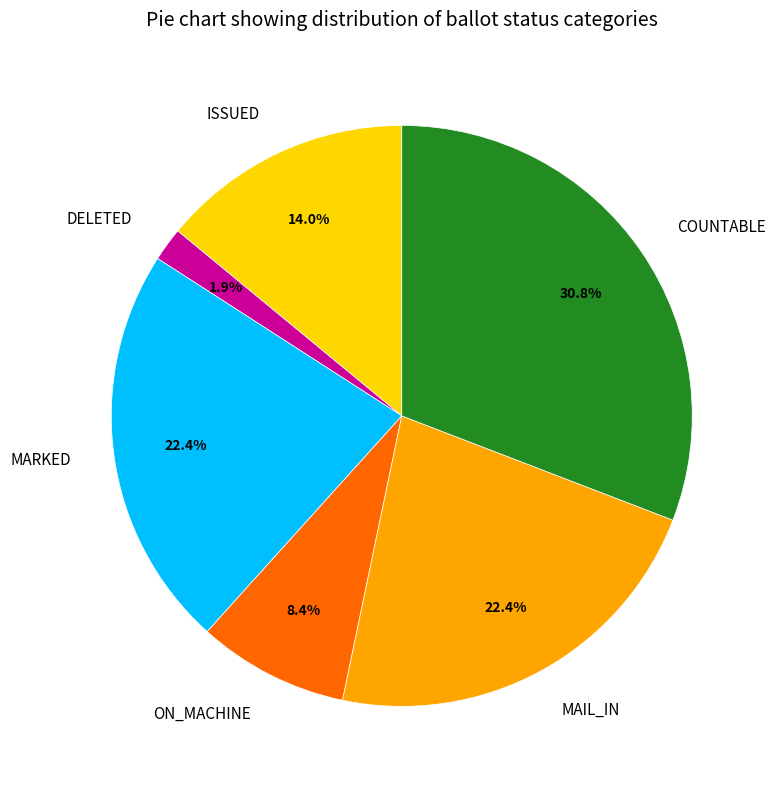

Between MARKED and COUNTABLE, which is larger?

COUNTABLE